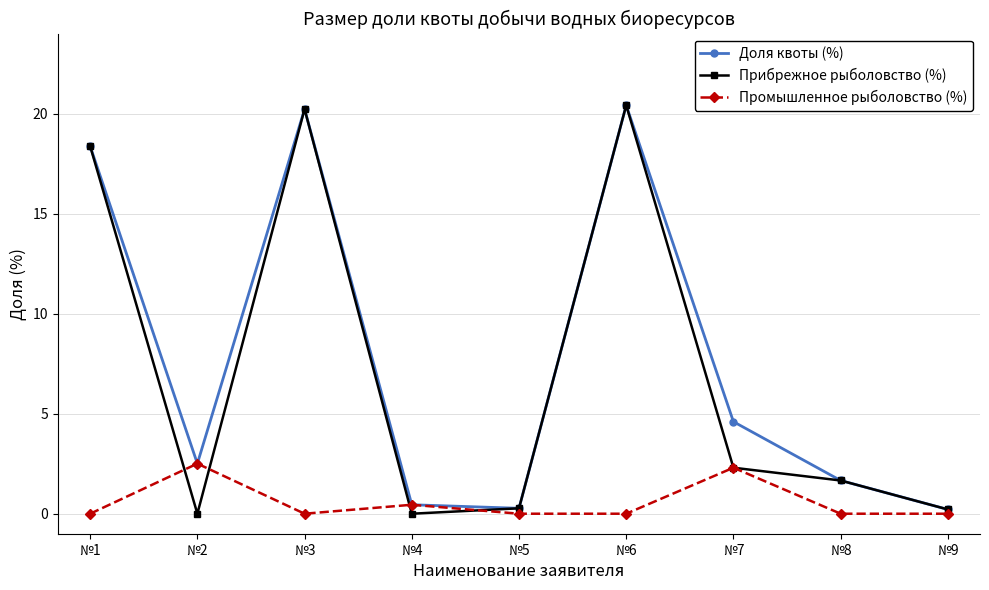

Is this an area chart (filled region under the line)?

No